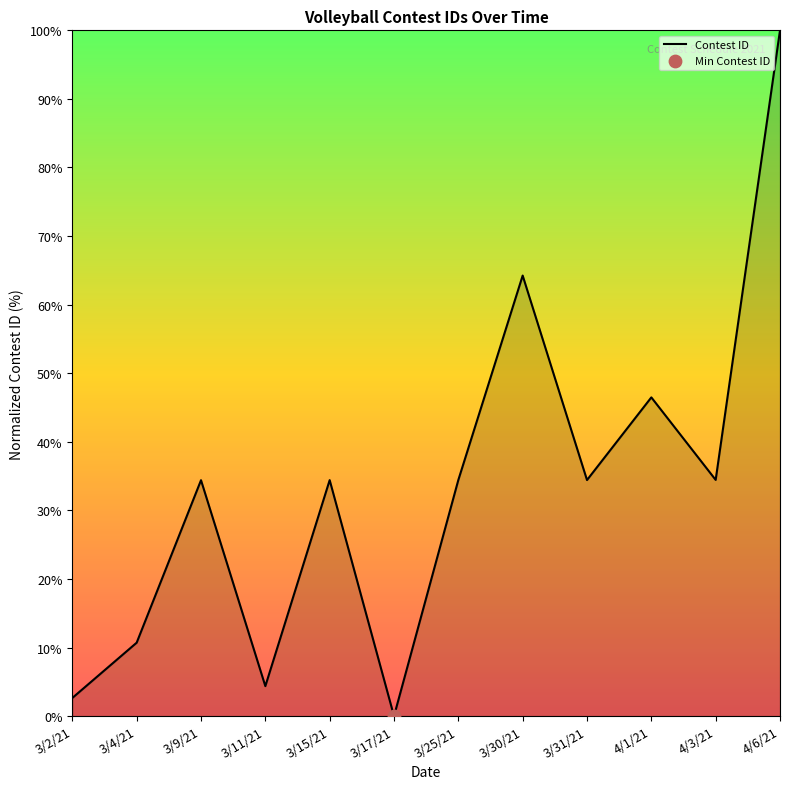

Between 3/2/21 and 3/25/21, which is larger?

3/25/21